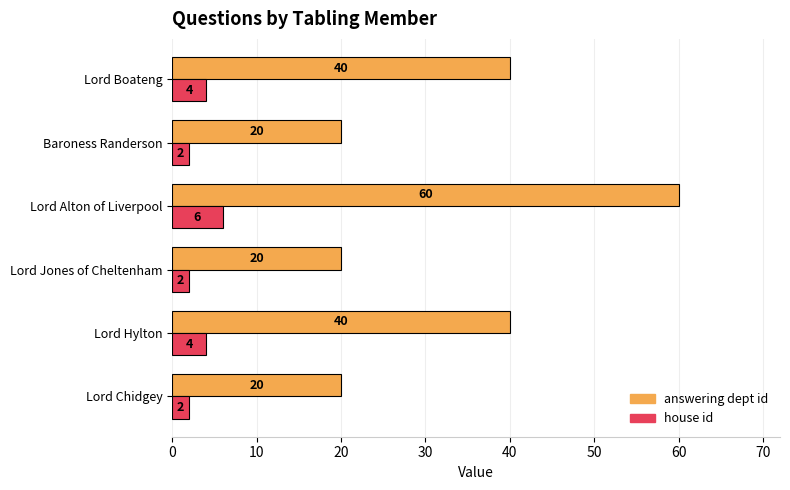

Count the house id values in the range 2 to 4.

5